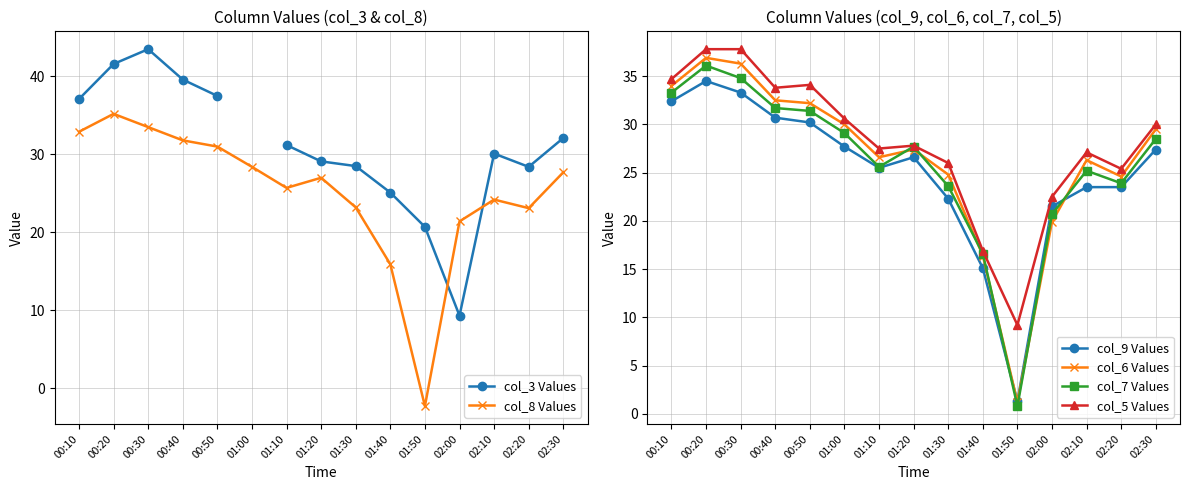

What is the difference between the highest and lowest values at 00:20?

7.1